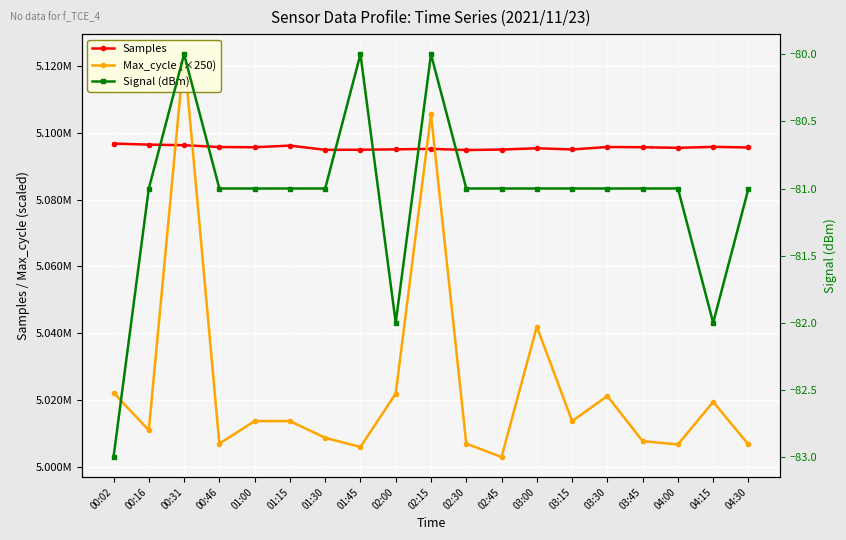

True or false: Samples has more than 2 points higher than both neighbors.

True